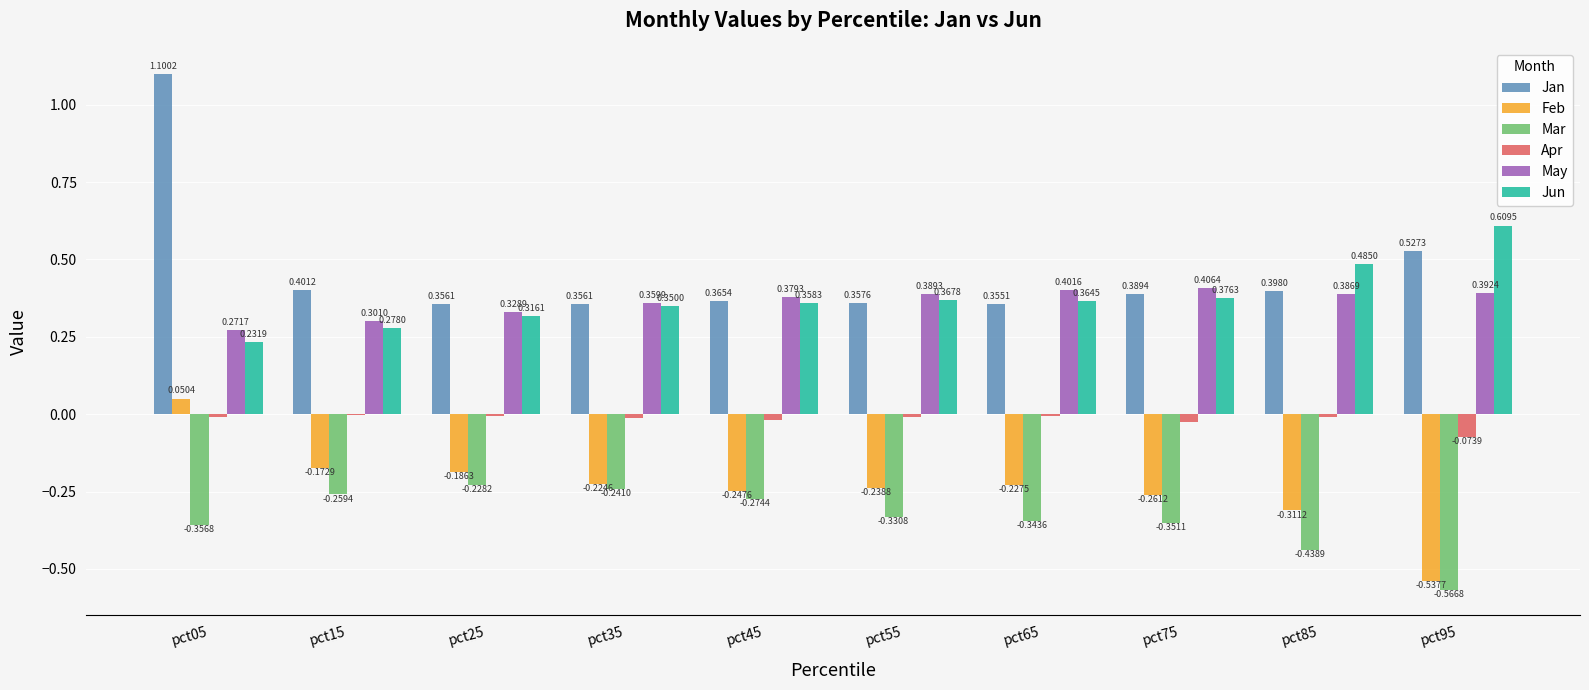

At which category is the sum across all series the highest?

pct05